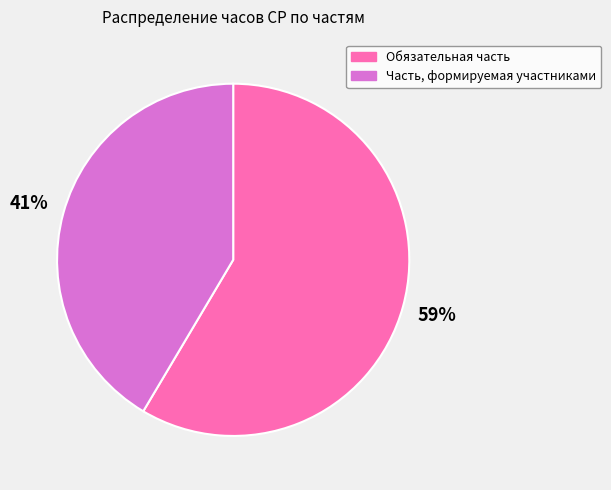

What is the largest slice in the pie chart?

Обязательная часть